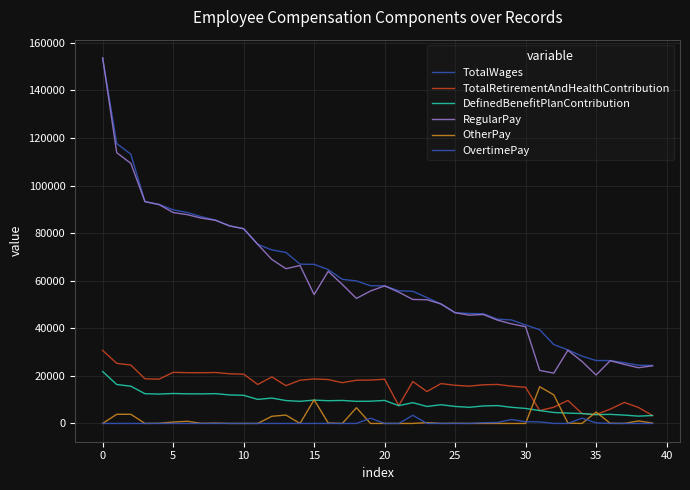

How many lines are shown in the chart?

6